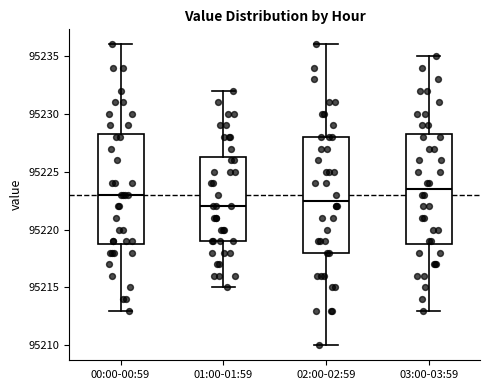

Which box is the tallest, from its lower edge to its upper edge?

02:00-02:59